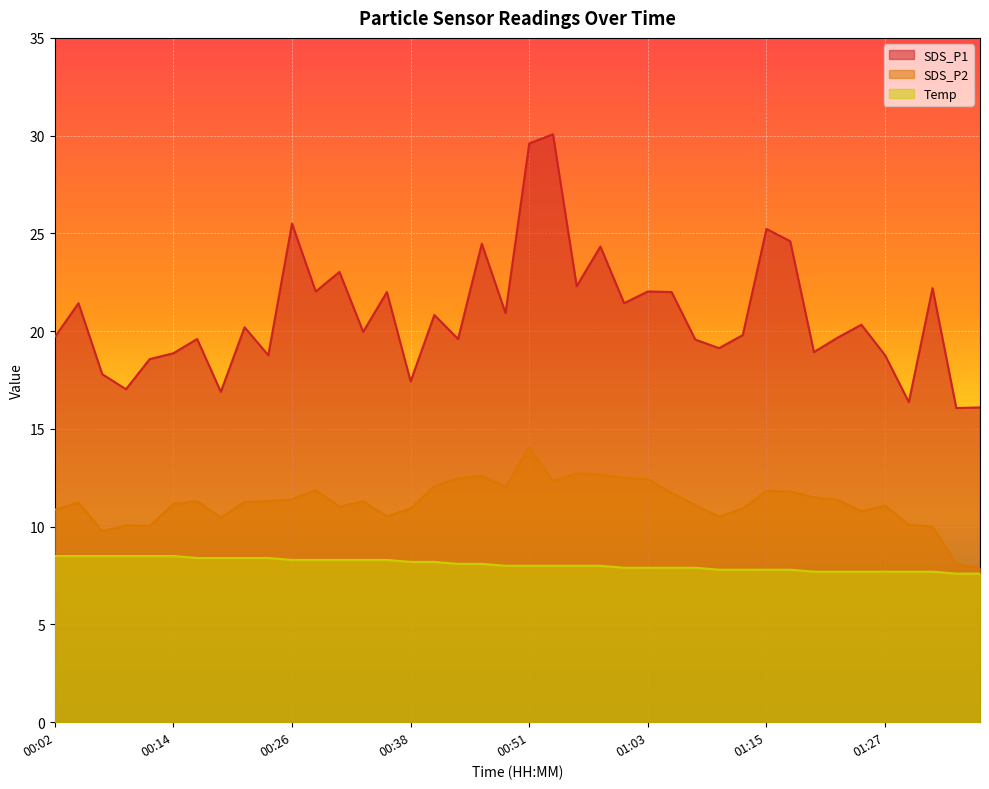

Where does the Temp series first go above 8?

00:02